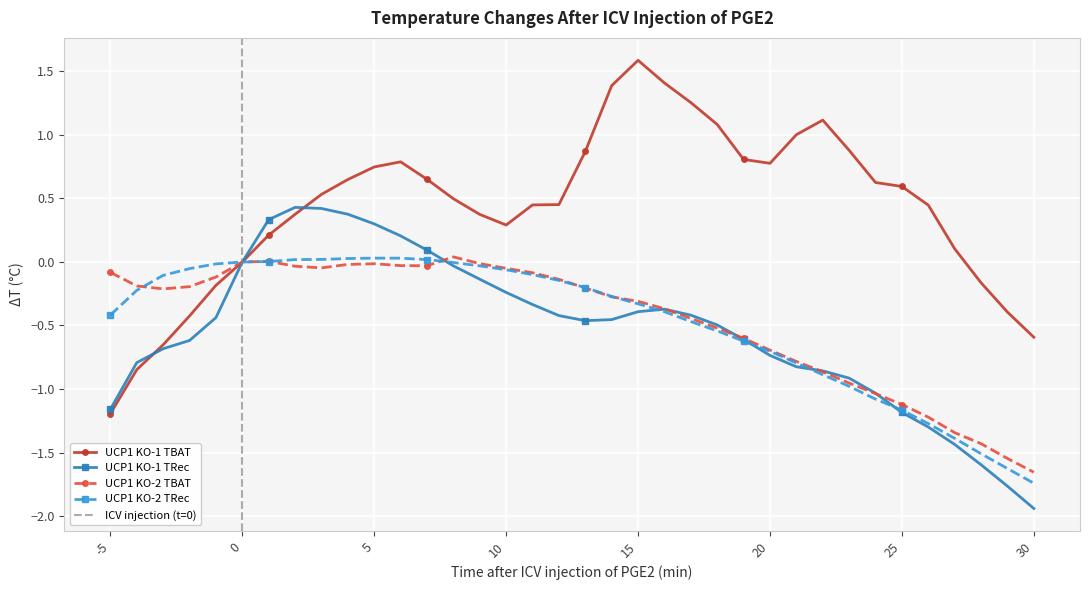

Where does the UCP1 KO-2 TBAT series first go above 0?

1